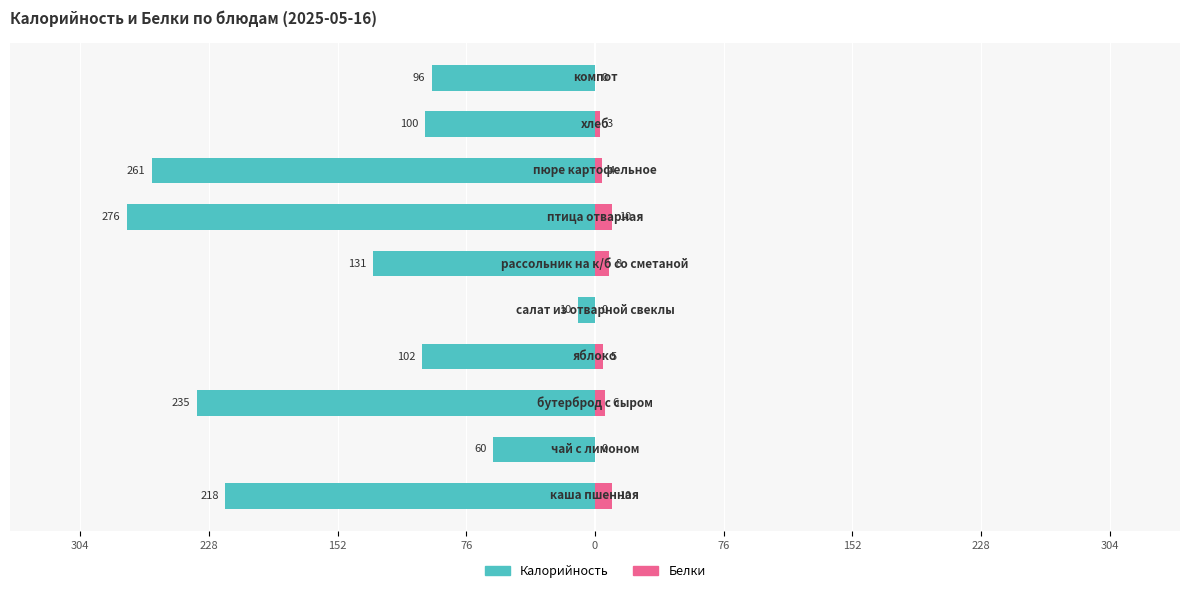

The Белки series shows 13 at 76. True or false?

False